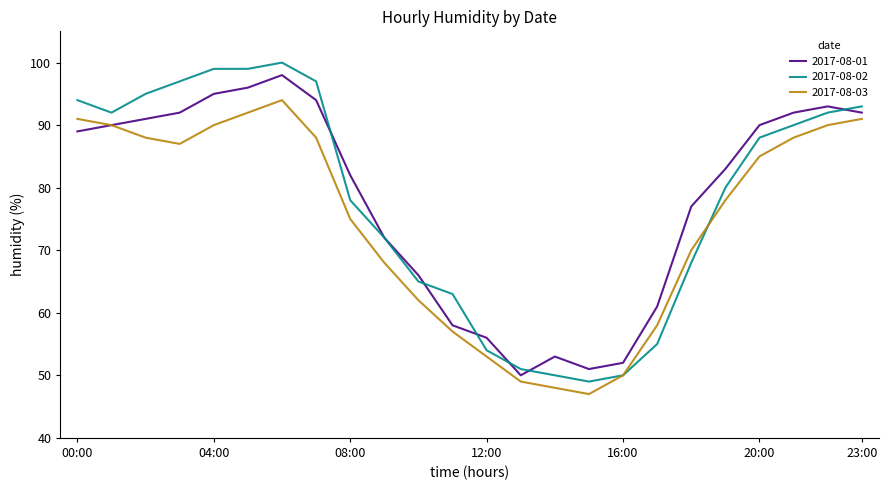

Reading left to right, extract all data points from this chart.

2017-08-01: 89	90	91	92	95	96	98	94	82	72	66	58	56	50	53	51	52	61	77	83	90	92	93	92
2017-08-02: 94	92	95	97	99	99	100	97	78	72	65	63	54	51	50	49	50	55	68	80	88	90	92	93
2017-08-03: 91	90	88	87	90	92	94	88	75	68	62	57	53	49	48	47	50	58	70	78	85	88	90	91